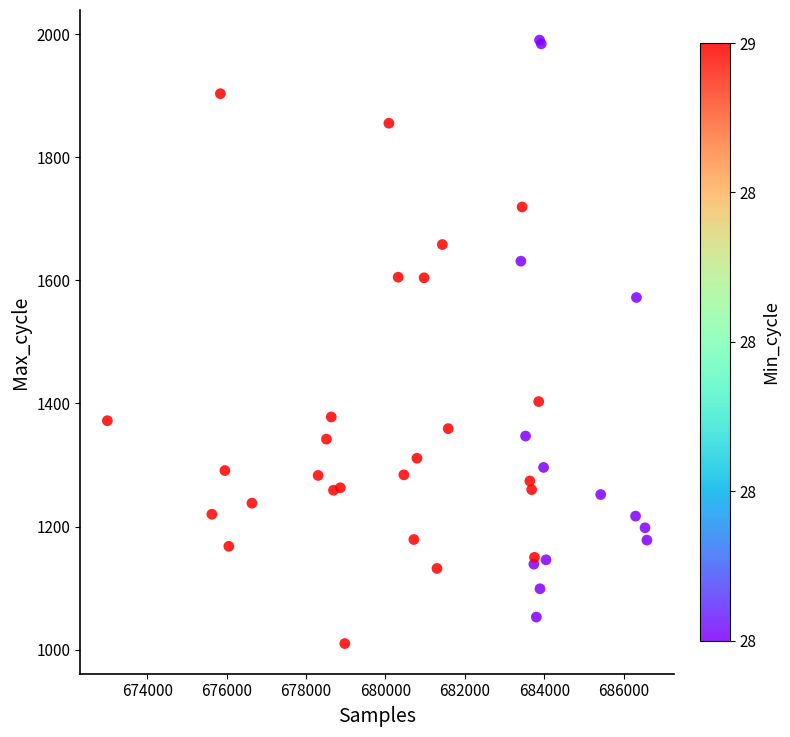

What Y value in the scatter plot is closest to 1500?

1572